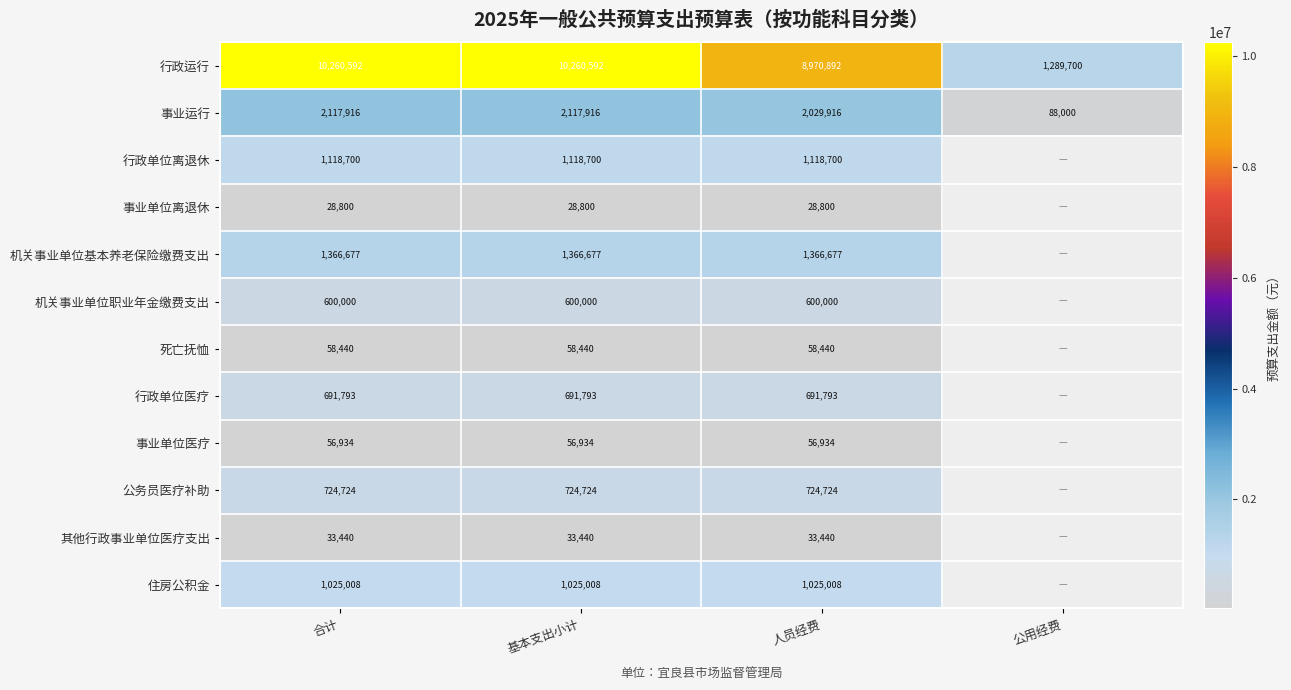

The value of 事业单位离退休 at 人员经费 is 6747. True or false?

False